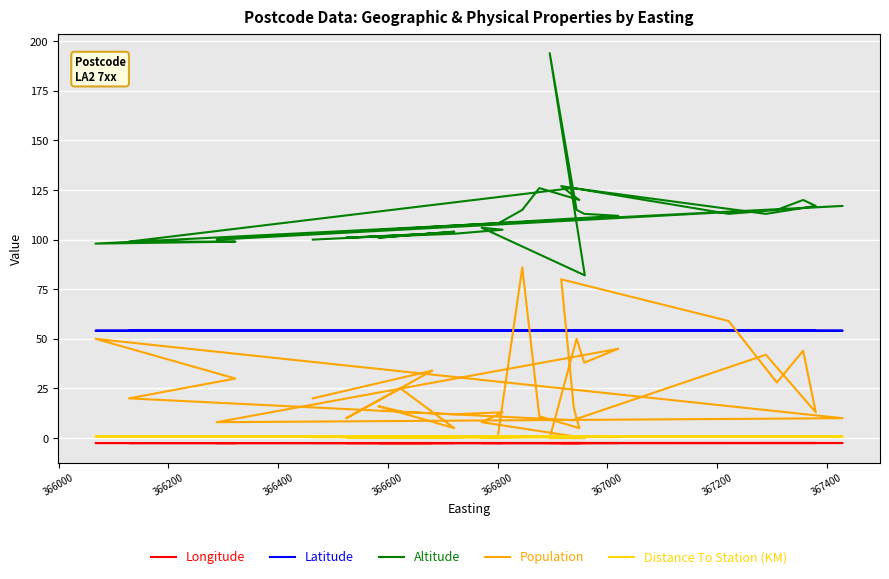

What is the highest value of the Altitude series?

194.0